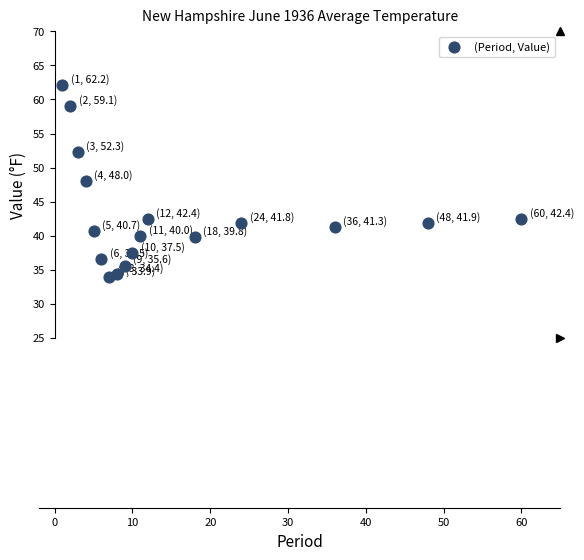

What is the range of X values (max minus min)?

59.0